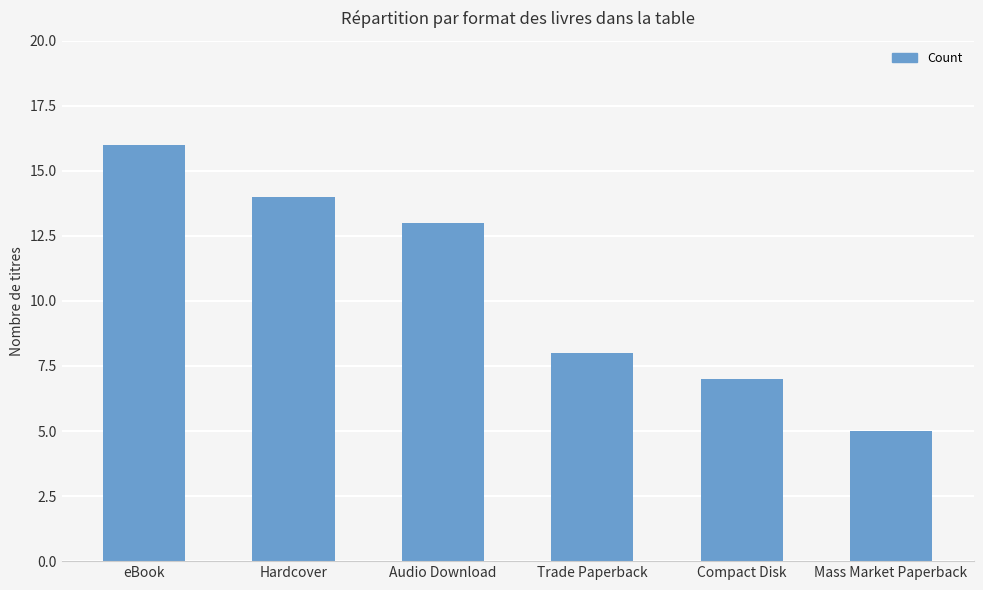

True or false: the data shows 21 at Hardcover.

False